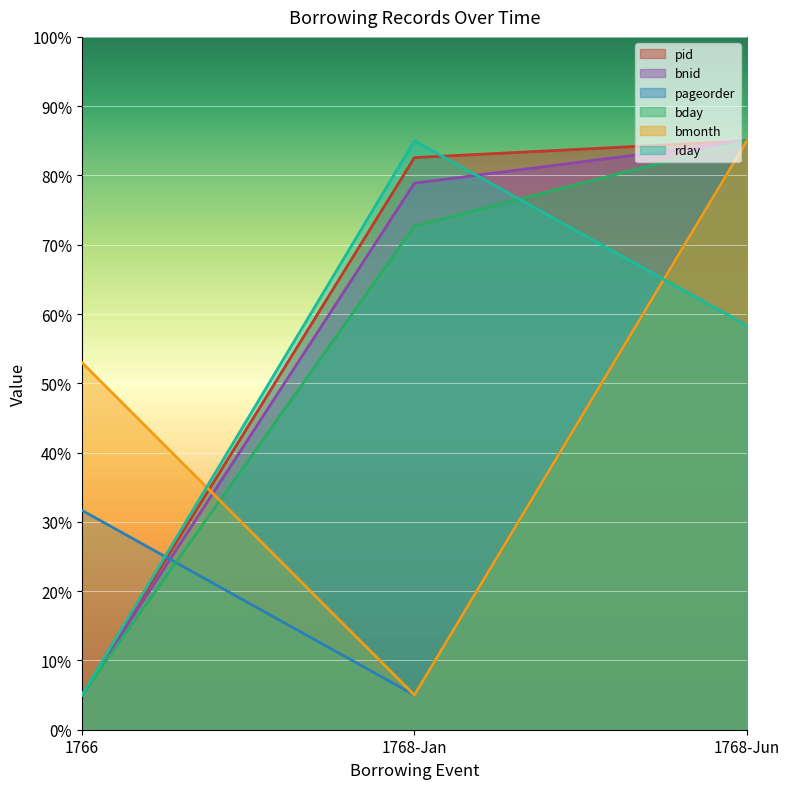

Reading right to left, extract all data points from this chart.

pid: 1768-Jun=85.0	1768-Jan=82.6	1766=5.0
bnid: 1768-Jun=85.0	1768-Jan=78.9	1766=5.0
pageorder: 1768-Jun=85.0	1768-Jan=5.0	1766=31.7
bday: 1768-Jun=85.0	1768-Jan=72.7	1766=5.0
bmonth: 1768-Jun=85.0	1768-Jan=5.0	1766=53.0
rday: 1768-Jun=58.3	1768-Jan=85.0	1766=5.0